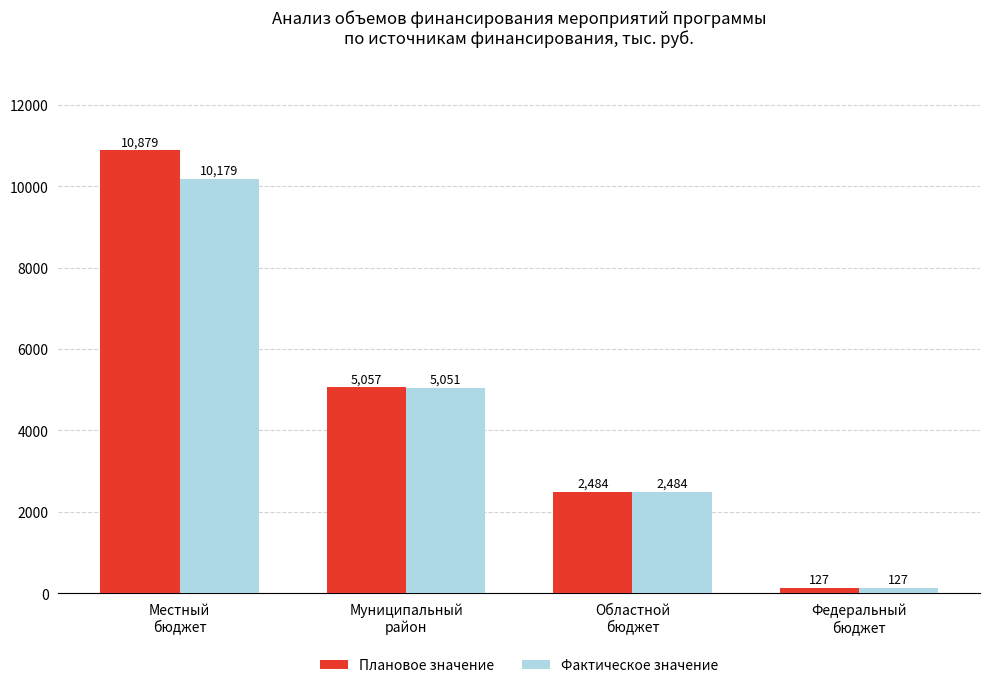

What is the total value across all series at Областной
бюджет?

4968.7